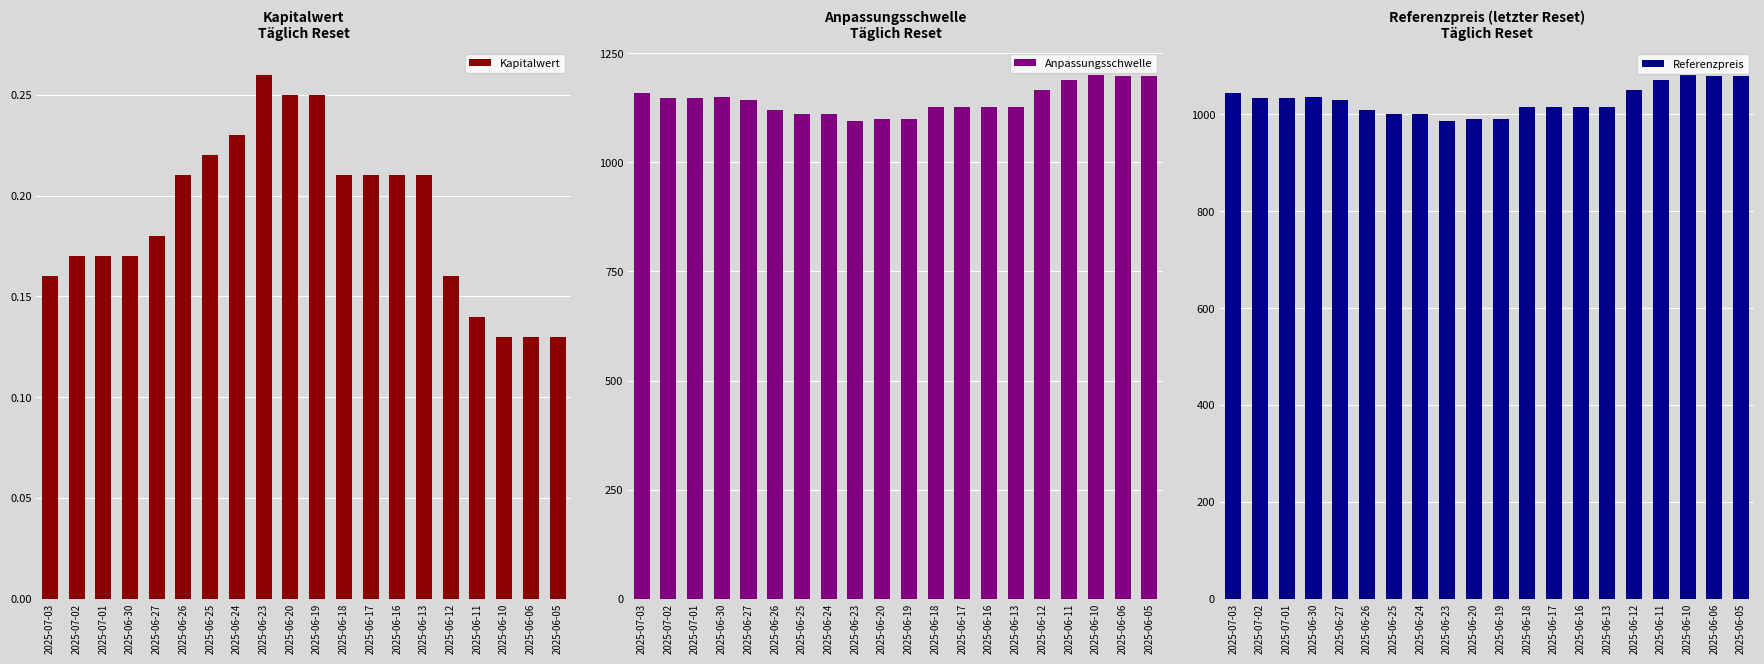

How many bars are there in total?

60